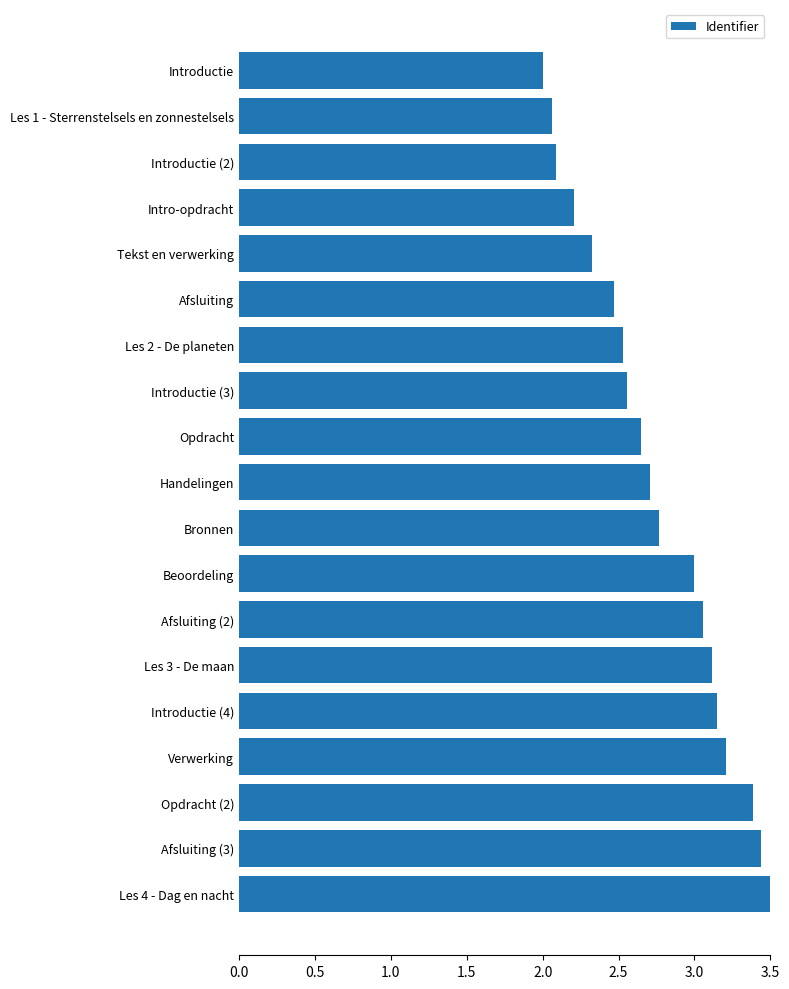

How many categories are shown in the chart?

19